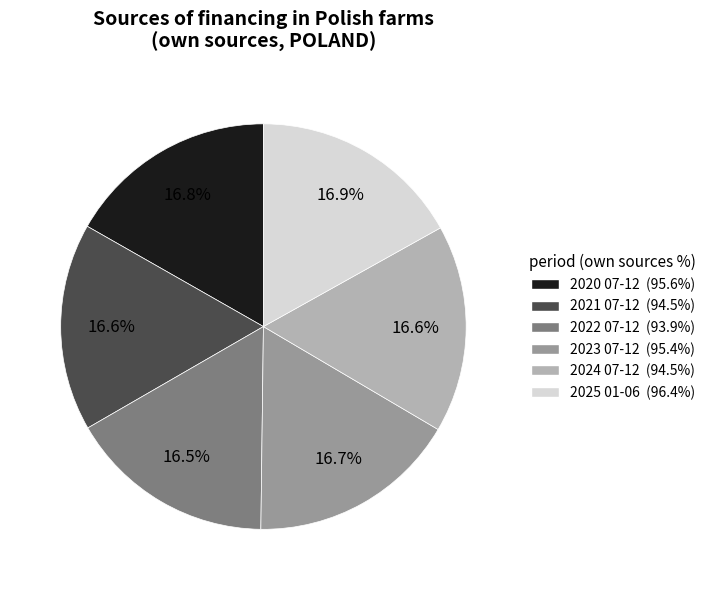

Combined, do 2023 07-12 and 2020 07-12 account for over 50%?

No